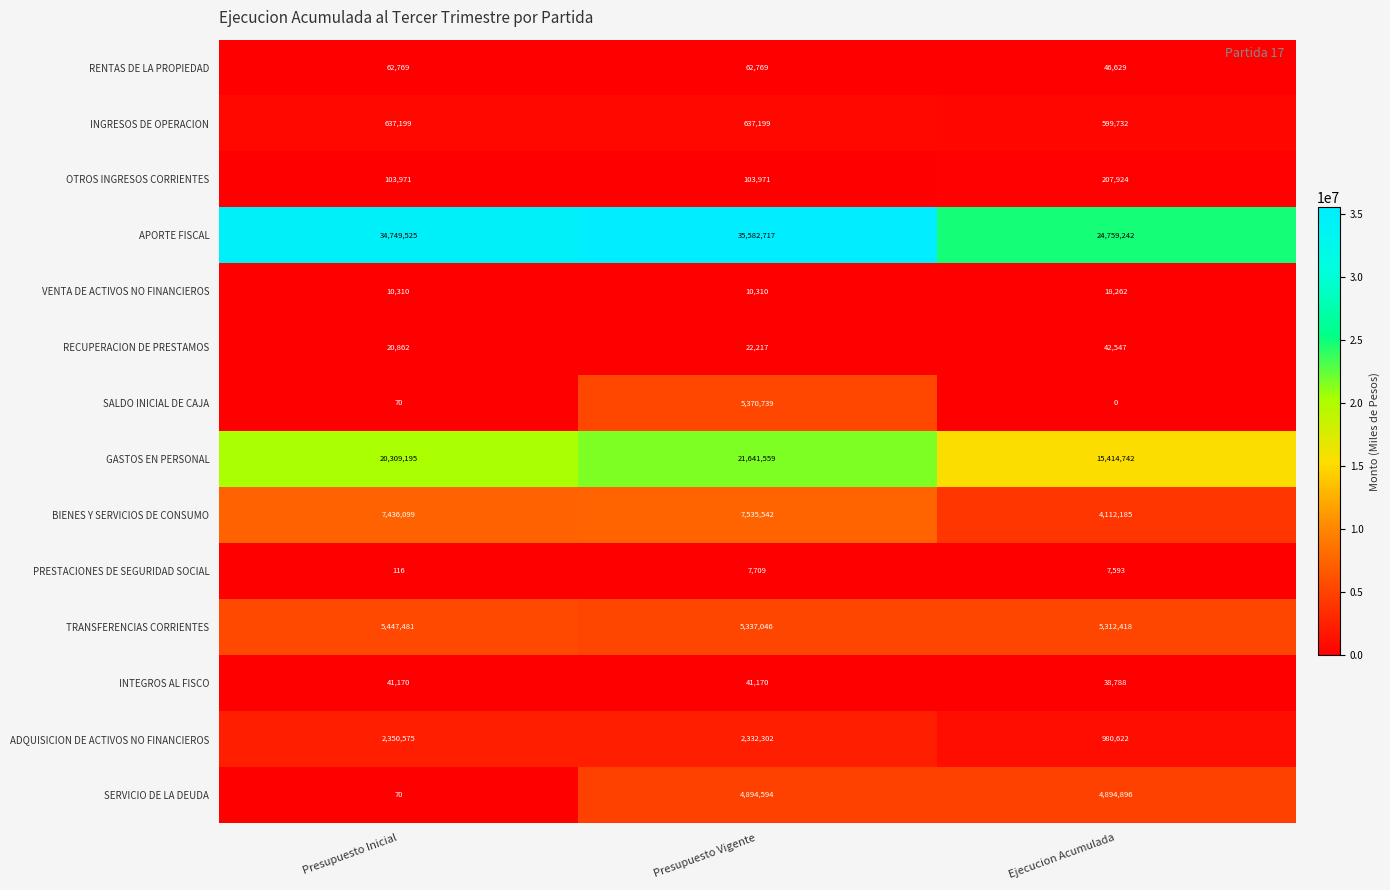

Rank the series by their maximum value, from highest to lowest.

APORTE FISCAL, GASTOS EN PERSONAL, BIENES Y SERVICIOS DE CONSUMO, TRANSFERENCIAS CORRIENTES, SALDO INICIAL DE CAJA, SERVICIO DE LA DEUDA, ADQUISICION DE ACTIVOS NO FINANCIEROS, INGRESOS DE OPERACION, OTROS INGRESOS CORRIENTES, RENTAS DE LA PROPIEDAD, RECUPERACION DE PRESTAMOS, INTEGROS AL FISCO, VENTA DE ACTIVOS NO FINANCIEROS, PRESTACIONES DE SEGURIDAD SOCIAL